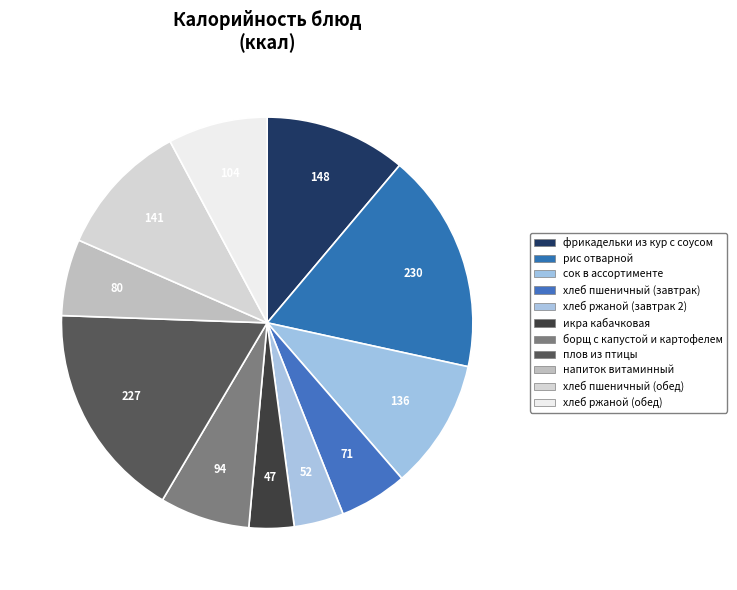

To the nearest percent, what is the average slice percentage?

9%